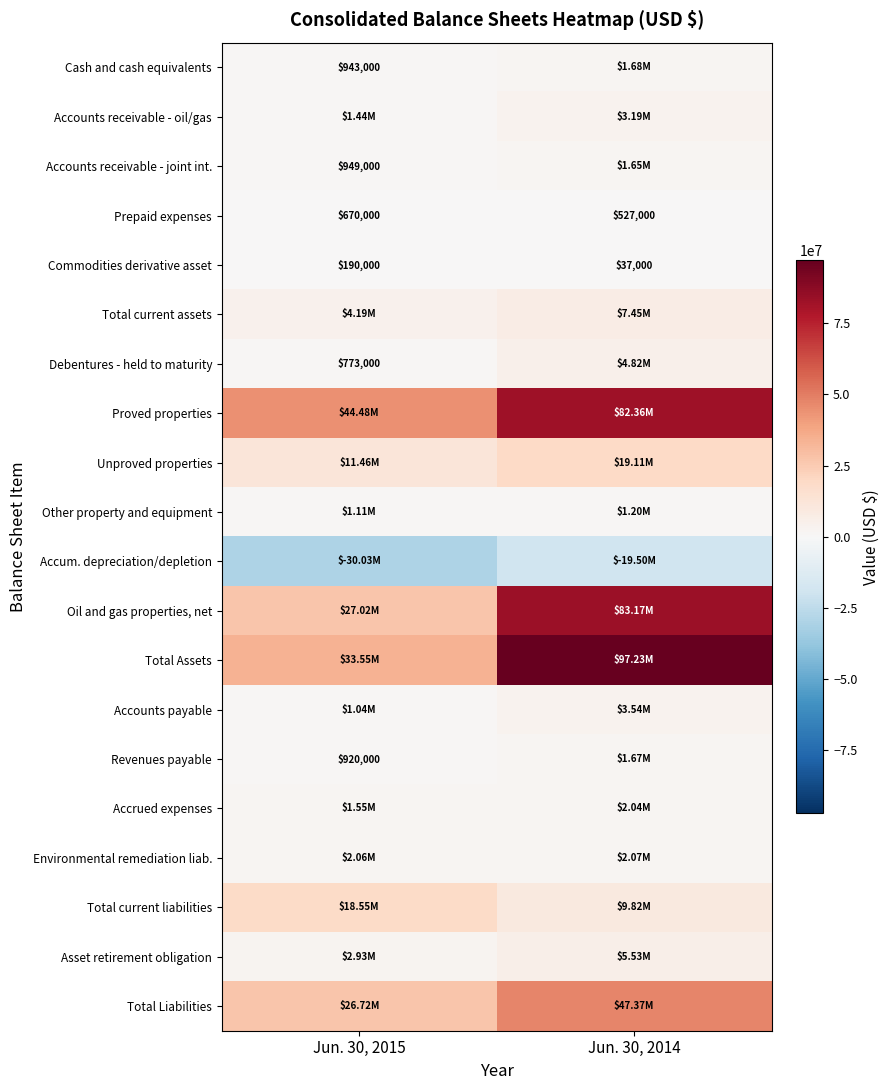

What is the difference between the Prepaid expenses values at Jun. 30, 2015 and Jun. 30, 2014?

143000